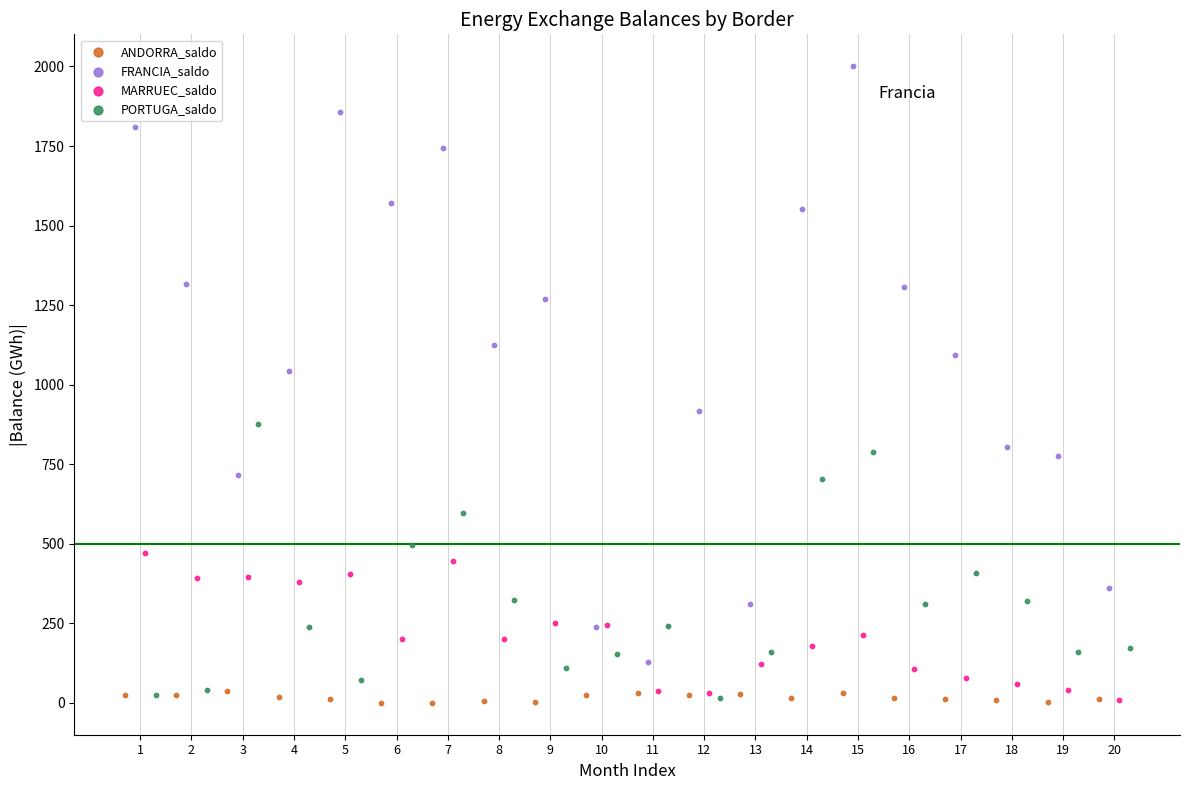

Which series has the widest spread of Y values?

FRANCIA_saldo